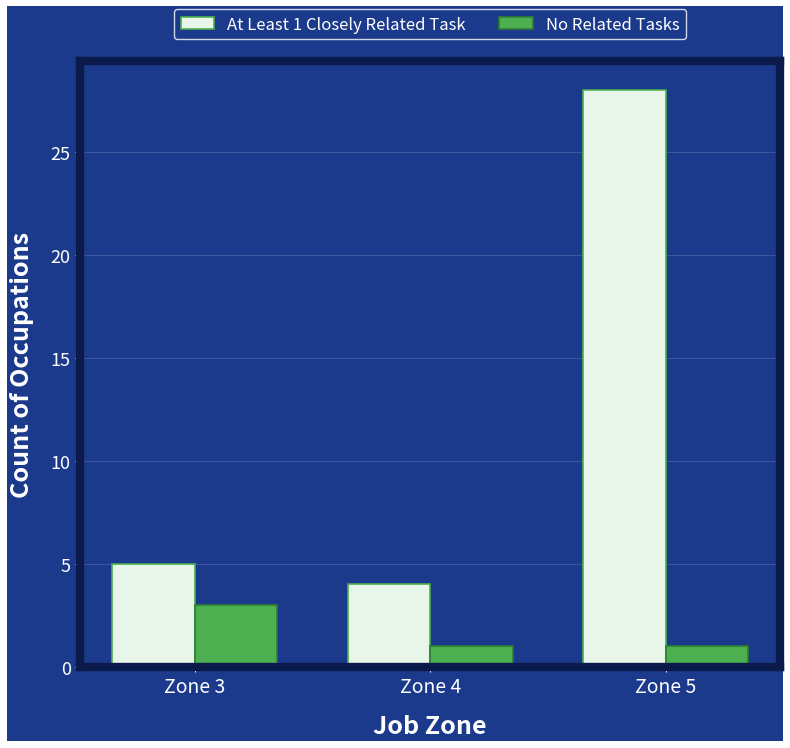

Is it true that No Related Tasks equals 1 at Zone 4?

True